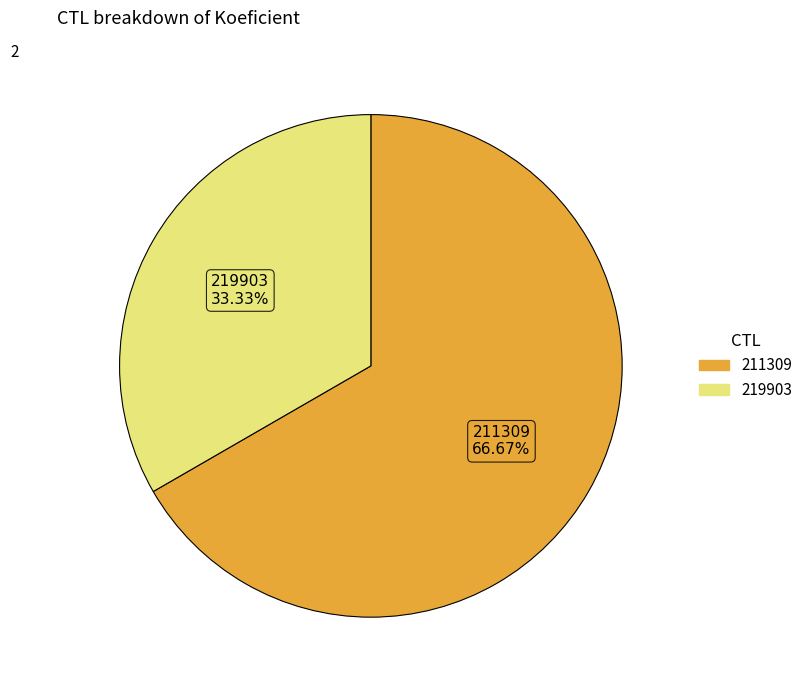

Which slice represents more than half of the pie?

211309